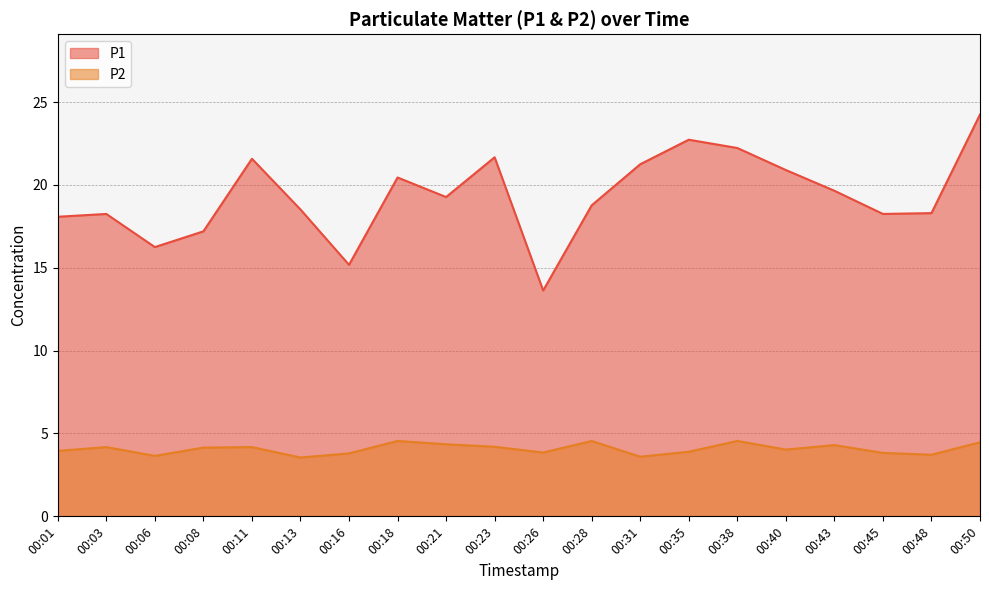

What is the minimum value shown in the chart?

3.5